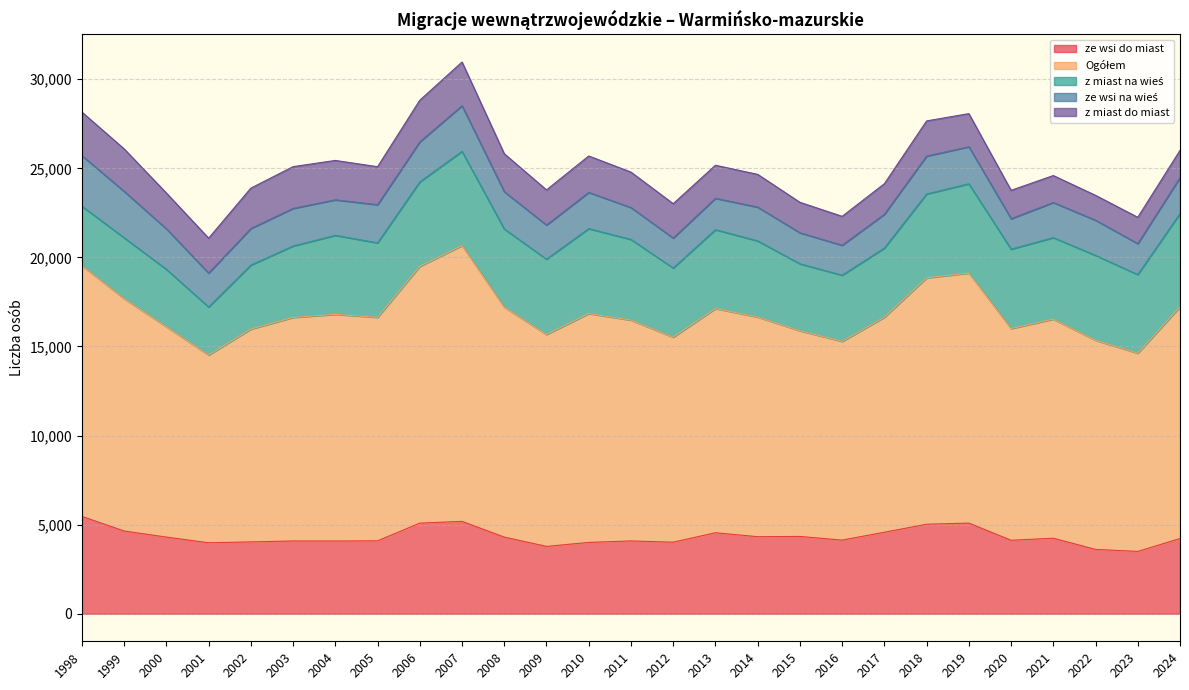

At which category does ze wsi na wieś reach its first local peak?

2003